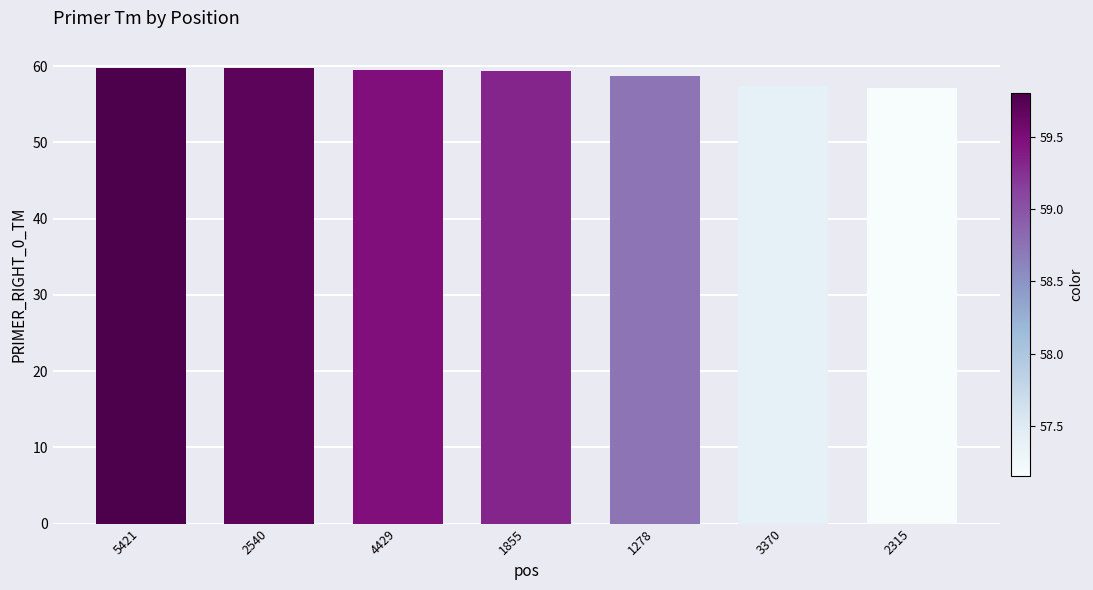

What is the difference between the maximum and minimum values?

2.6